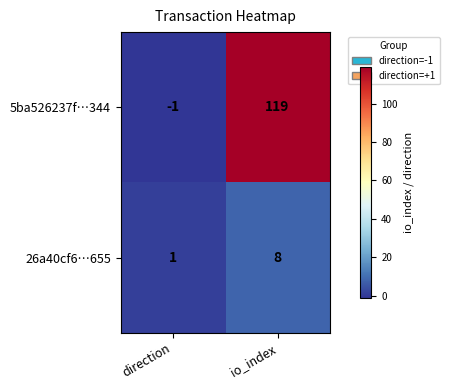

Reading left to right, extract all data points from this chart.

5ba526237f…344: -1	119
26a40cf6…655: 1	8